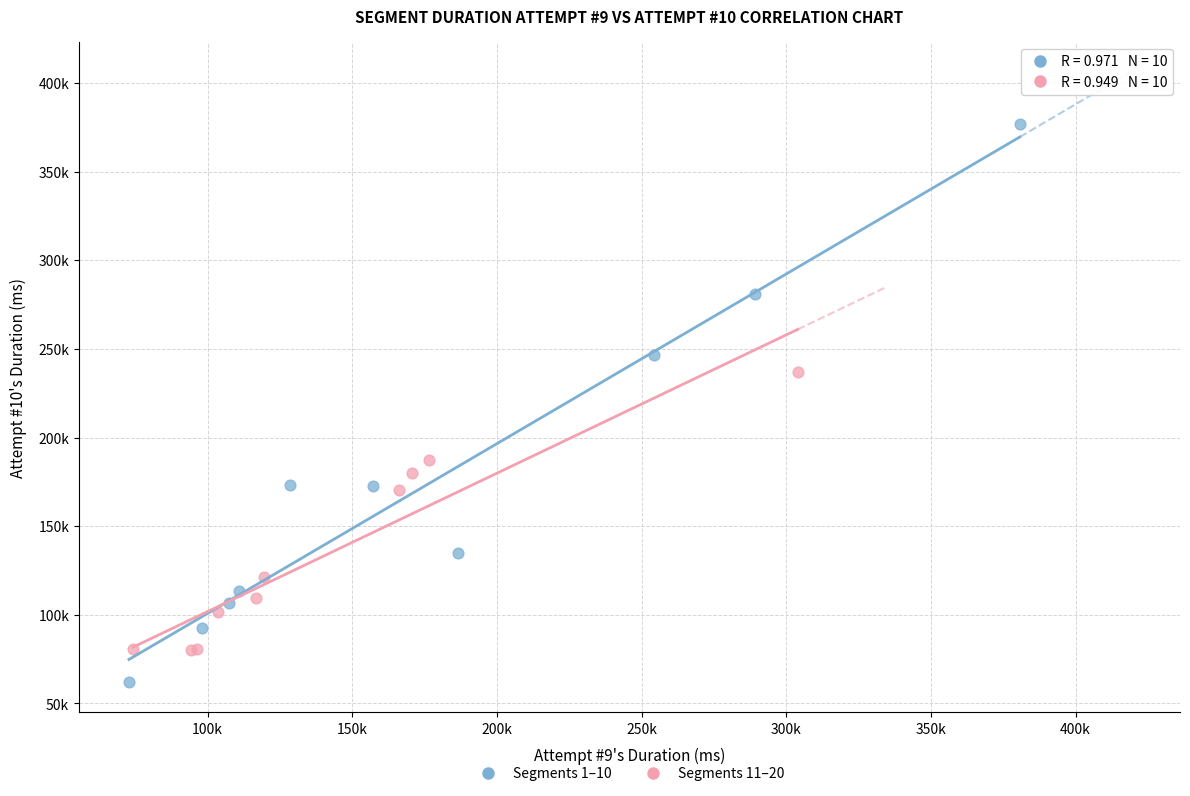

Which series reaches the minimum Y coordinate?

Segments 1–10